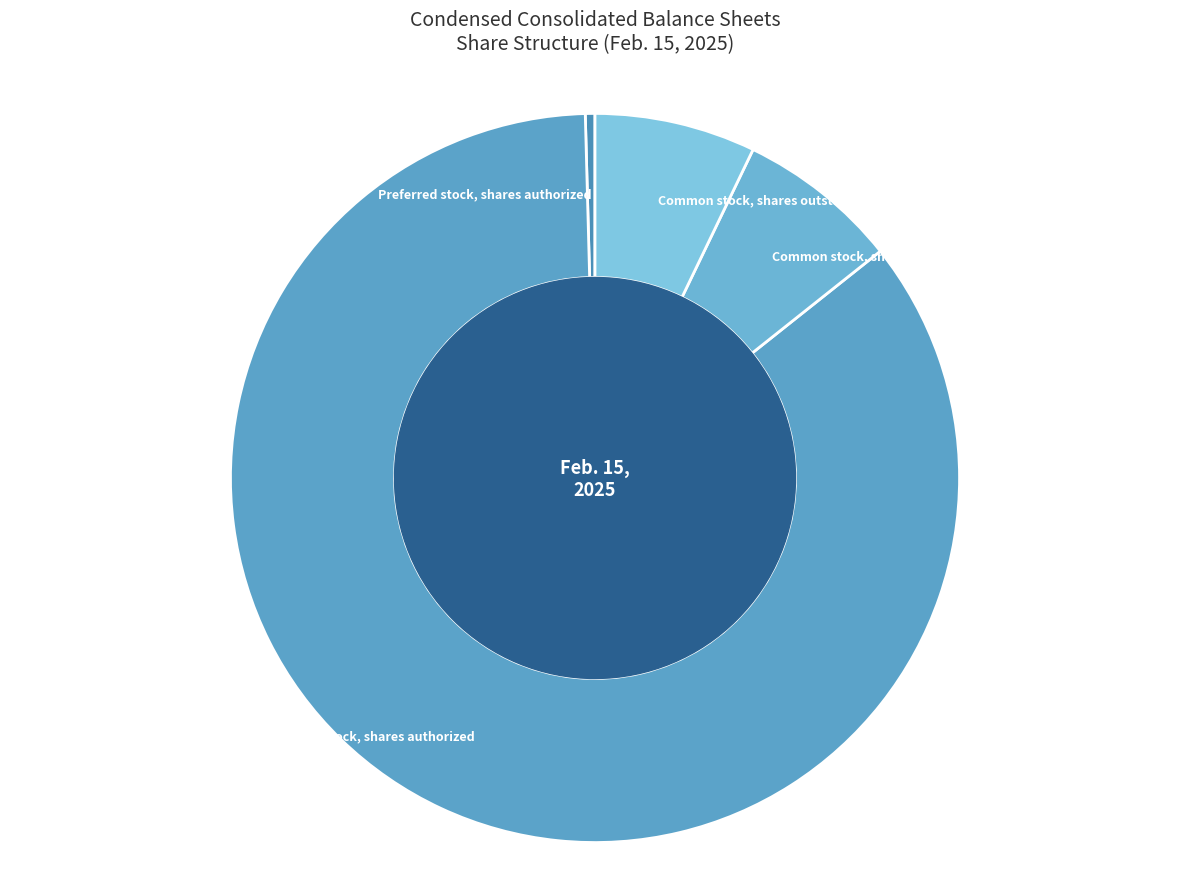

Does Common stock, shares authorized account for over 50% of the chart?

Yes